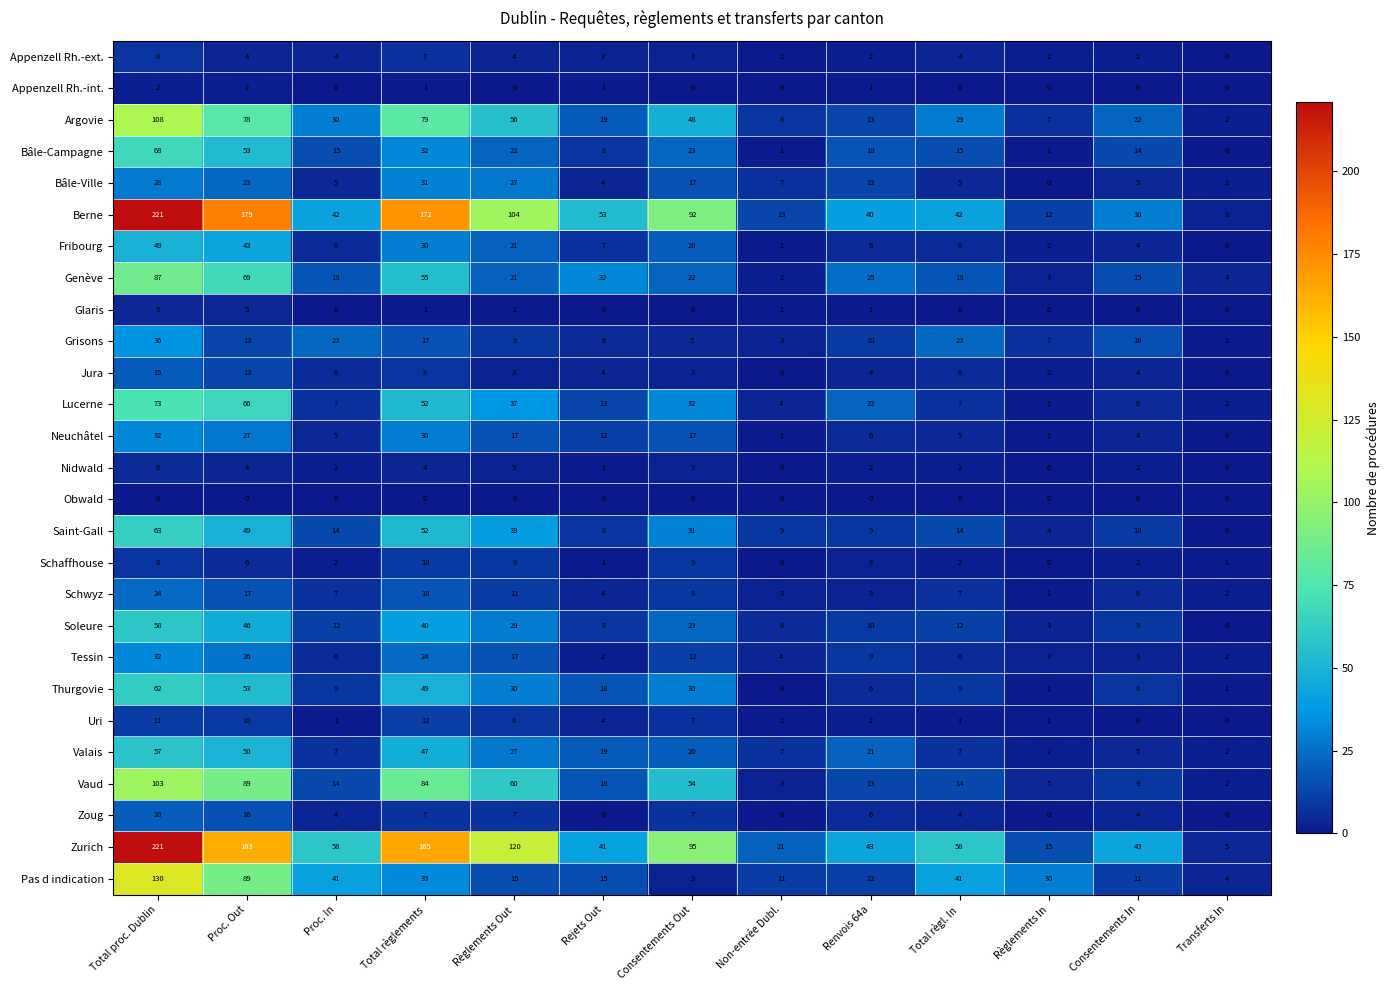

Which series has the largest total across all categories?

Zurich